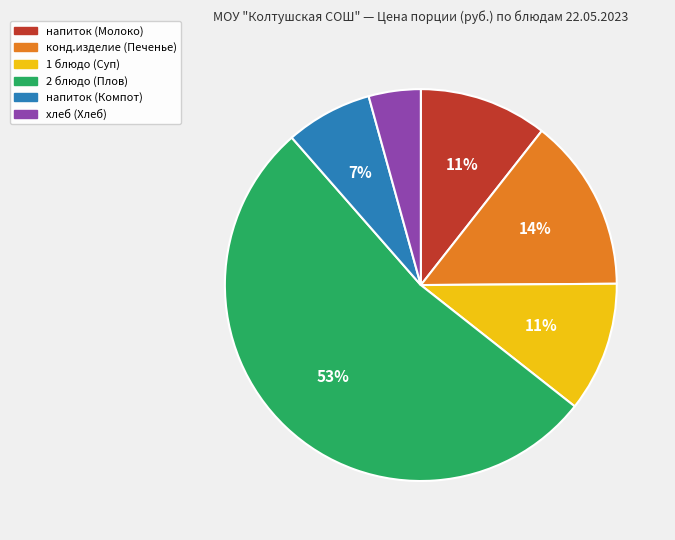

How many segments does this pie chart have?

6